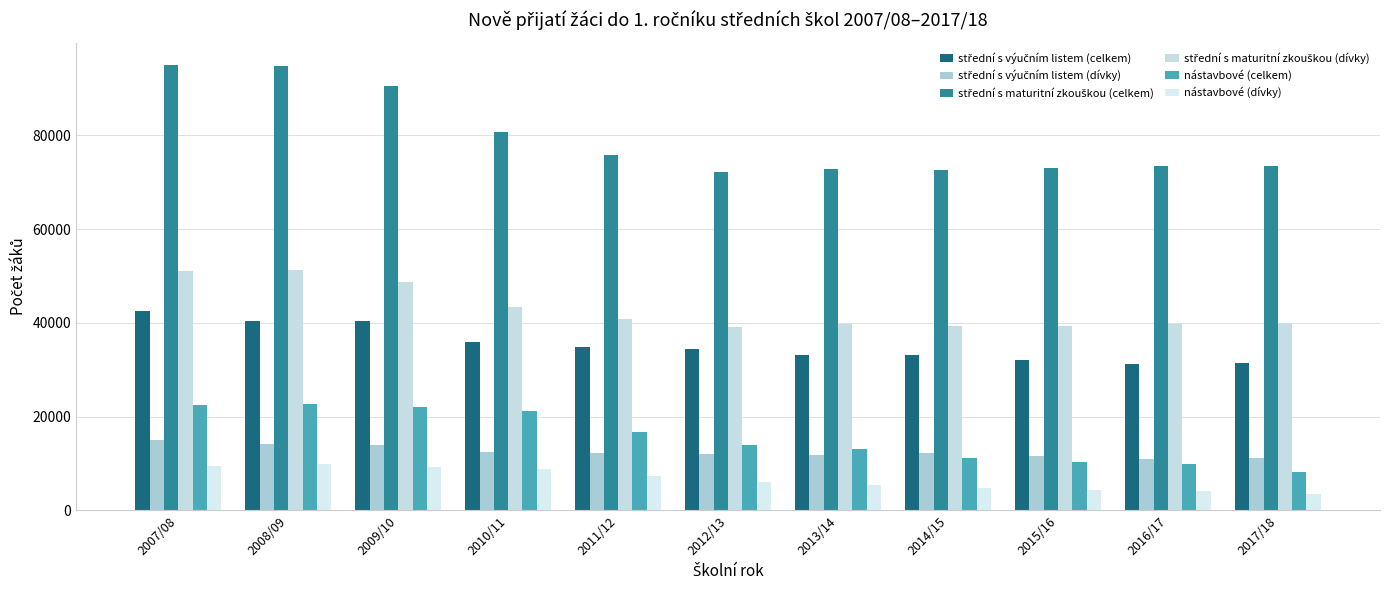

Read the nástavbové (dívky) value at 2015/16, to the nearest 50.

4250